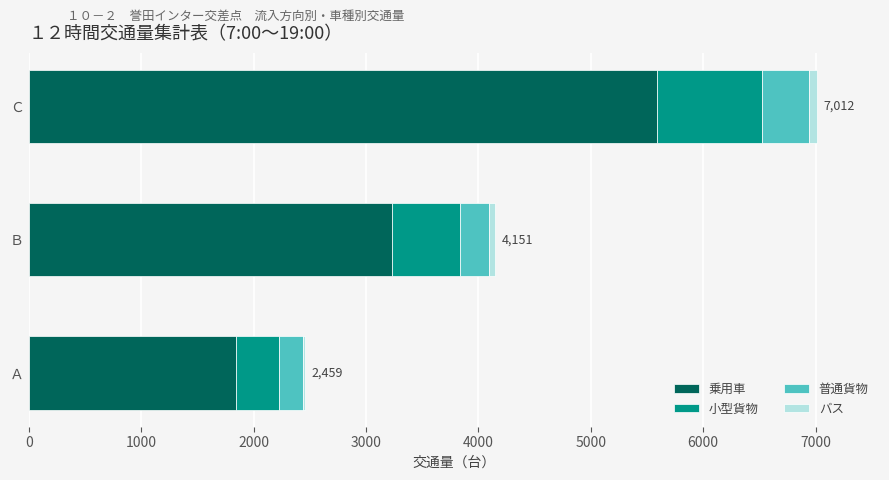

What is the highest value of the 乗用車 series?

5586